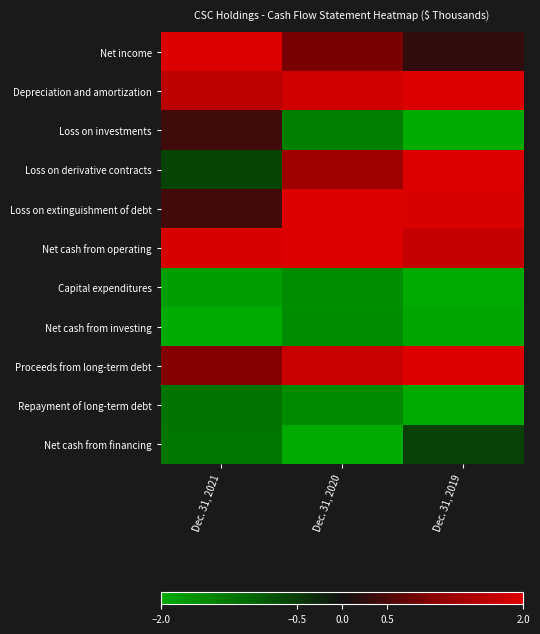

Reading right to left, transcribe all the data shown in this chart.

Net income: Dec. 31, 2019=0.3	Dec. 31, 2020=0.9	Dec. 31, 2021=2.0
Depreciation and amortization: Dec. 31, 2019=2.0	Dec. 31, 2020=1.8	Dec. 31, 2021=1.6
Loss on investments: Dec. 31, 2019=-2.0	Dec. 31, 2020=-1.4	Dec. 31, 2021=0.4
Loss on derivative contracts: Dec. 31, 2019=2.0	Dec. 31, 2020=1.3	Dec. 31, 2021=-0.6
Loss on extinguishment of debt: Dec. 31, 2019=1.9	Dec. 31, 2020=2.0	Dec. 31, 2021=0.4
Net cash from operating: Dec. 31, 2019=1.7	Dec. 31, 2020=2.0	Dec. 31, 2021=1.9
Capital expenditures: Dec. 31, 2019=-2.0	Dec. 31, 2020=-1.6	Dec. 31, 2021=-1.8
Net cash from investing: Dec. 31, 2019=-1.9	Dec. 31, 2020=-1.6	Dec. 31, 2021=-2.0
Proceeds from long-term debt: Dec. 31, 2019=2.0	Dec. 31, 2020=1.8	Dec. 31, 2021=1.0
Repayment of long-term debt: Dec. 31, 2019=-2.0	Dec. 31, 2020=-1.5	Dec. 31, 2021=-1.2
Net cash from financing: Dec. 31, 2019=-0.6	Dec. 31, 2020=-2.0	Dec. 31, 2021=-1.2